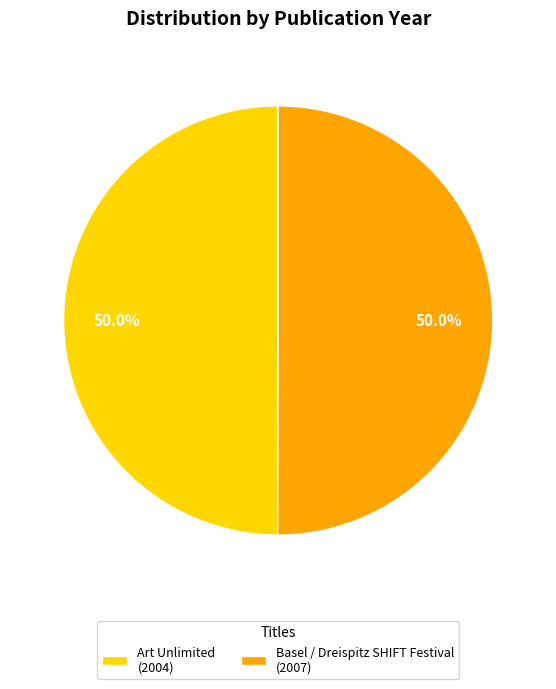

Count the number of slices in the pie.

2